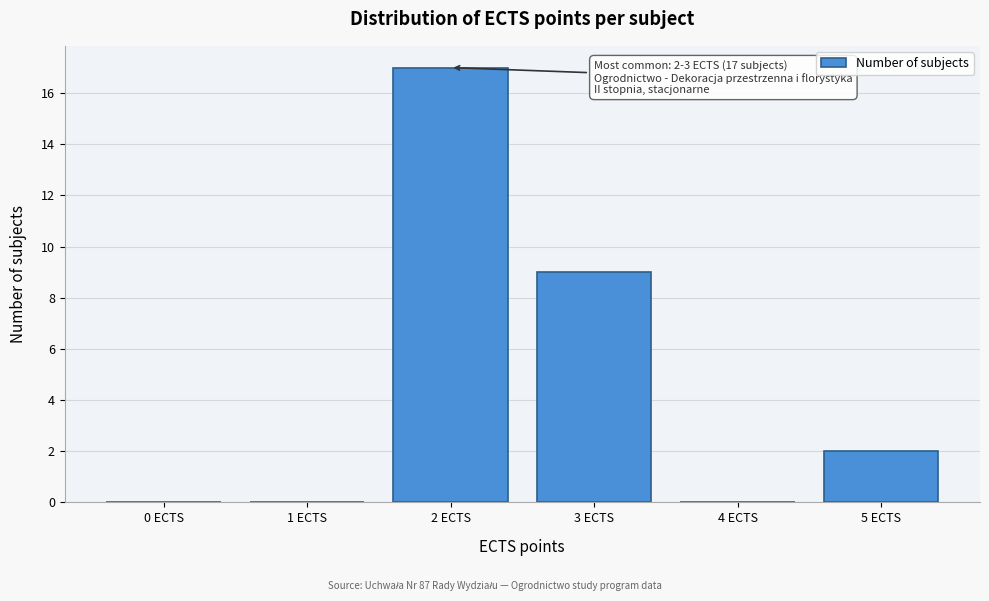

Reading right to left, transcribe all the data shown in this chart.

5 ECTS=2	4 ECTS=0	3 ECTS=9	2 ECTS=17	1 ECTS=0	0 ECTS=0